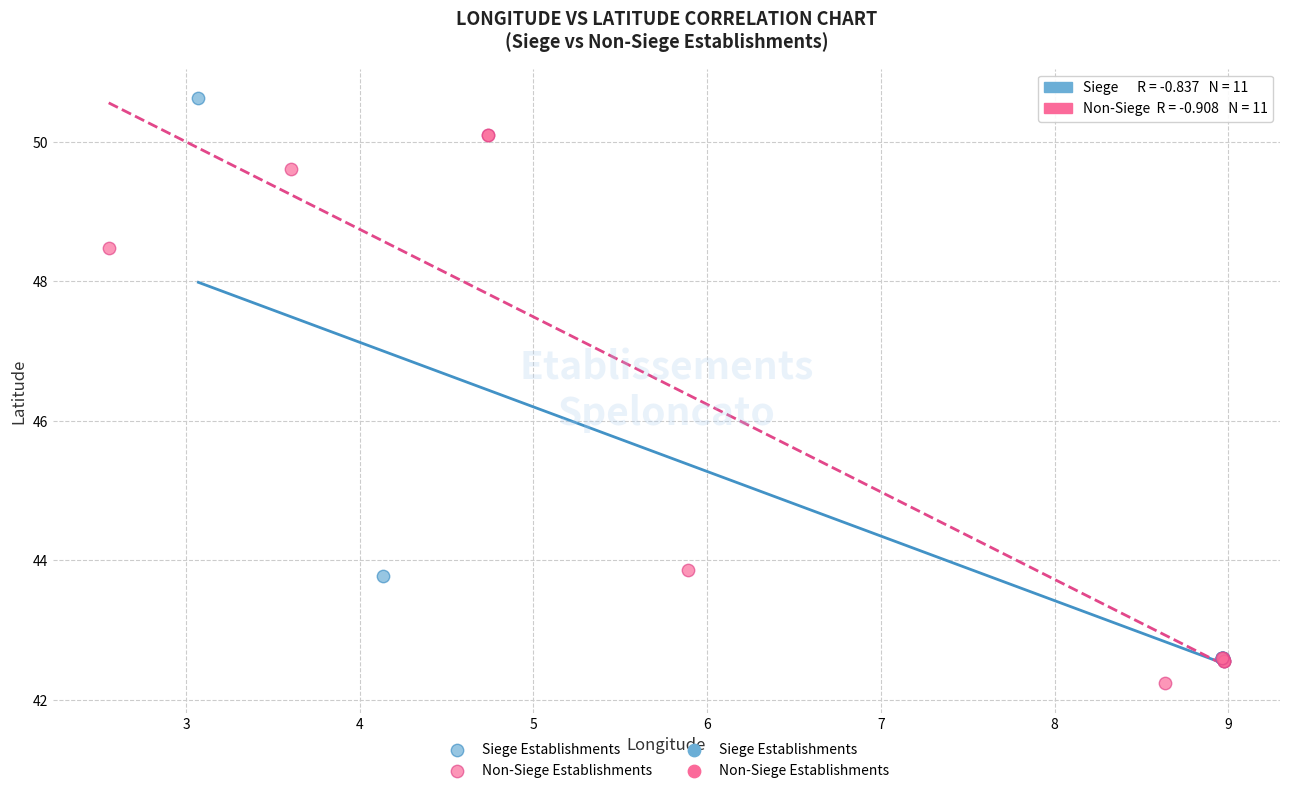

Which series reaches the maximum Y coordinate?

Siege Establishments